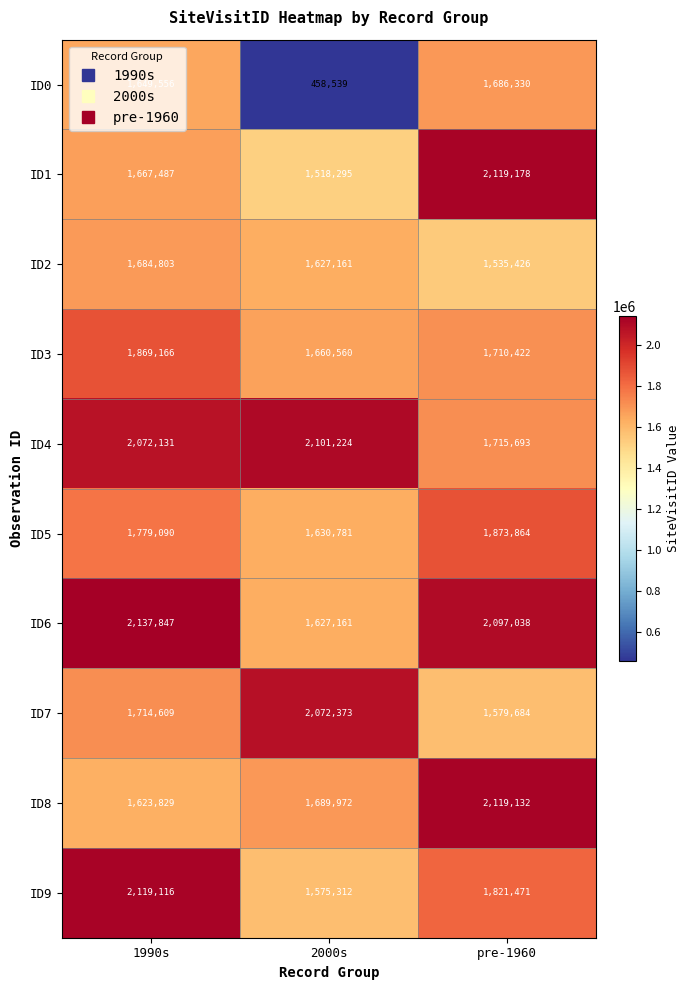

What is the difference between the highest and lowest values at 2000s?

1642685